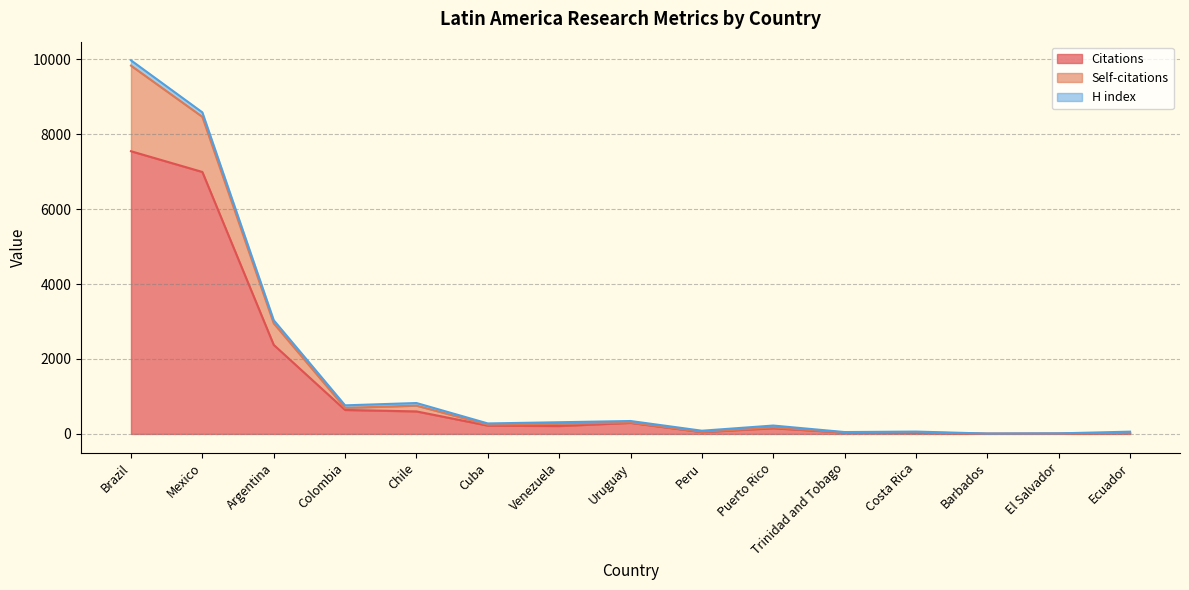

The value of Citations at Argentina is 584. True or false?

False